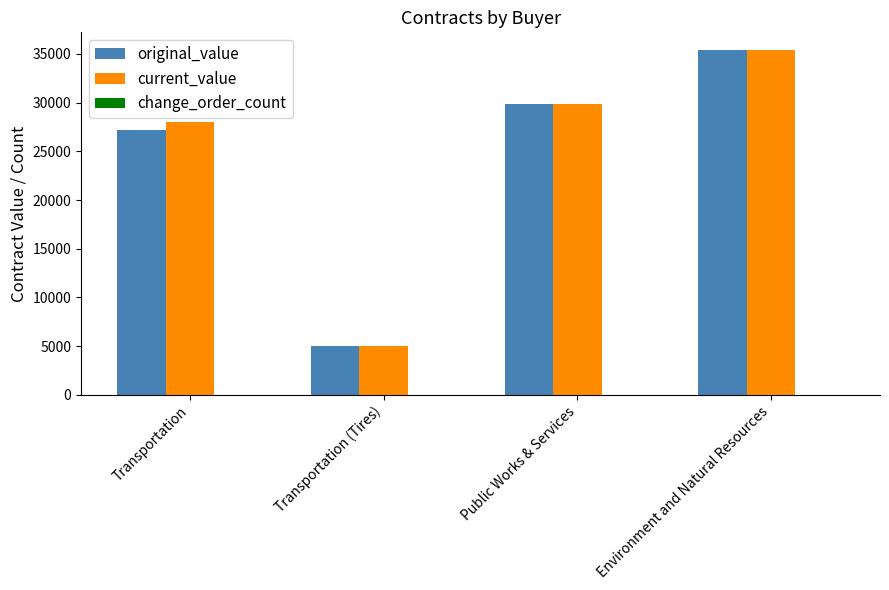

What is the total value across all series at Transportation?

55196